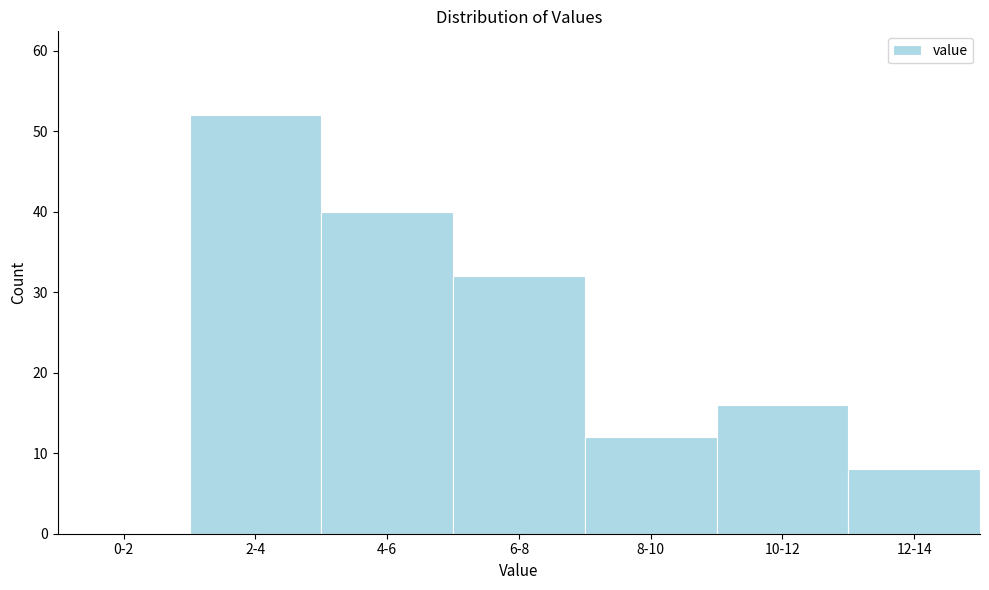

Reading left to right, what are all the values shown in this chart?

0-2=0	2-4=52	4-6=40	6-8=32	8-10=12	10-12=16	12-14=8